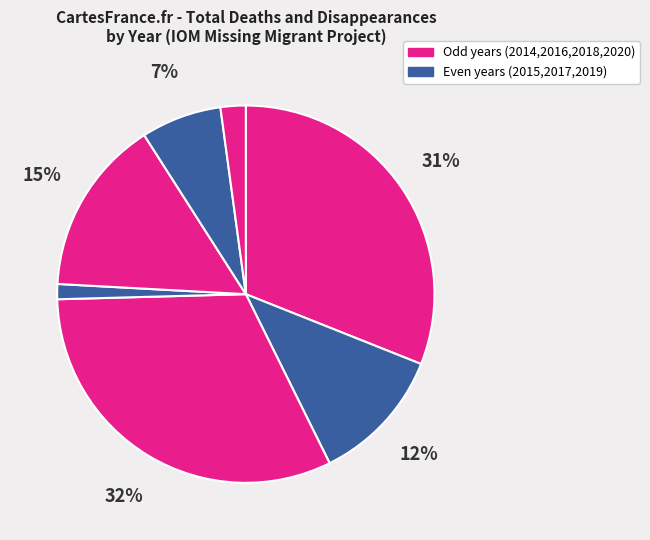

Count the number of slices in the pie.

7